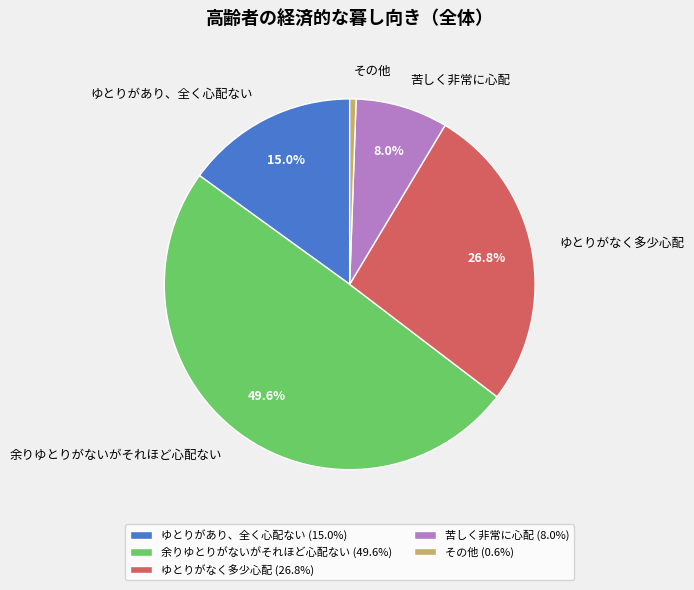

How many slices are in this pie chart?

5